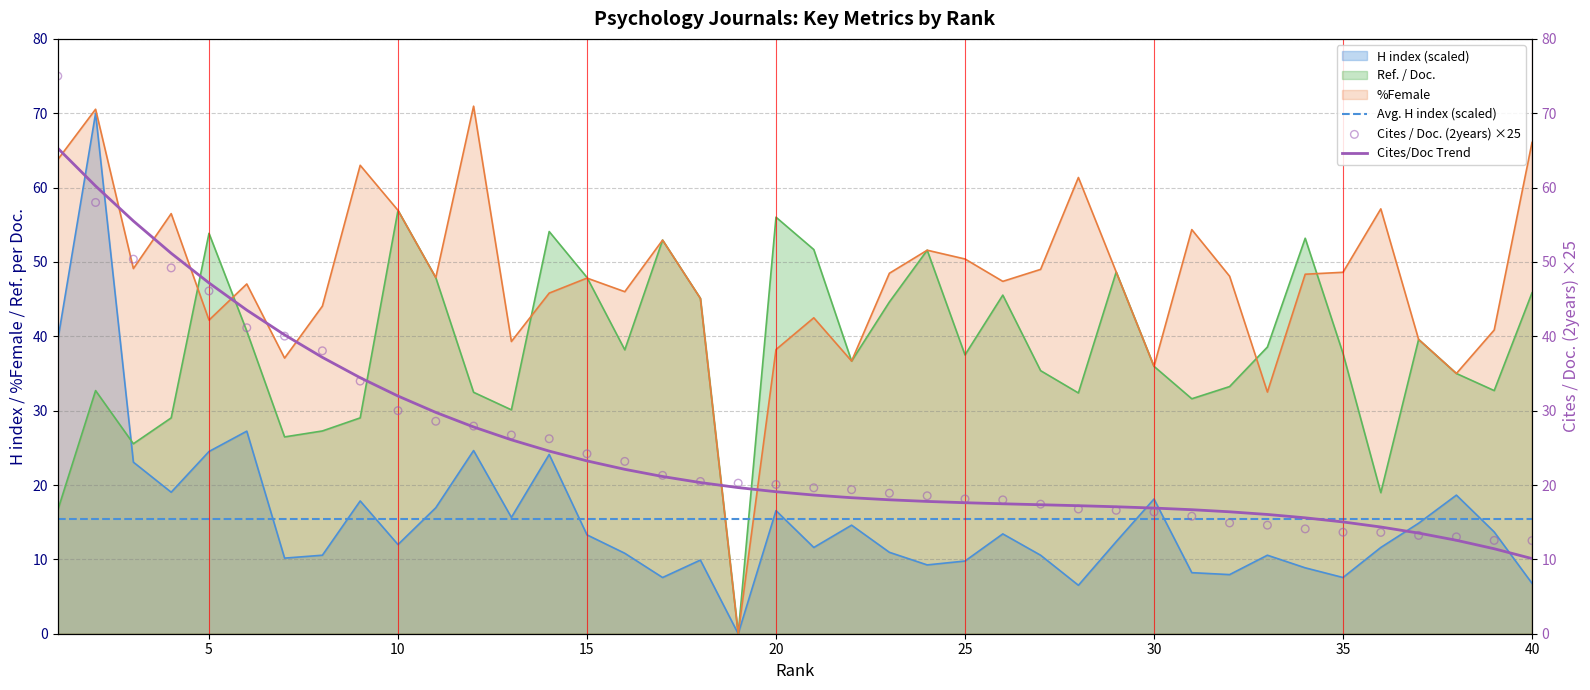

Is it true that %Female equals 92.9 at 10?

False